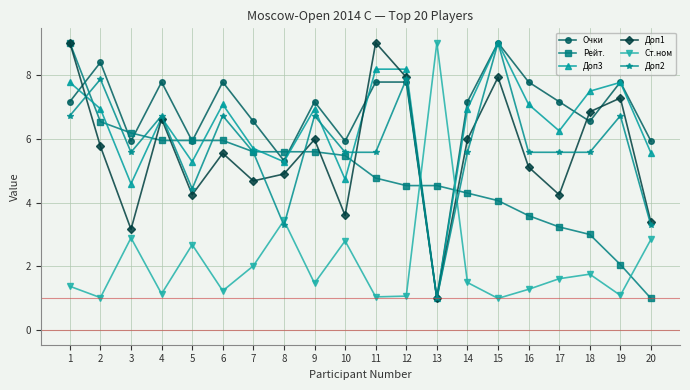

What is the total value across all series at 10?

28.1